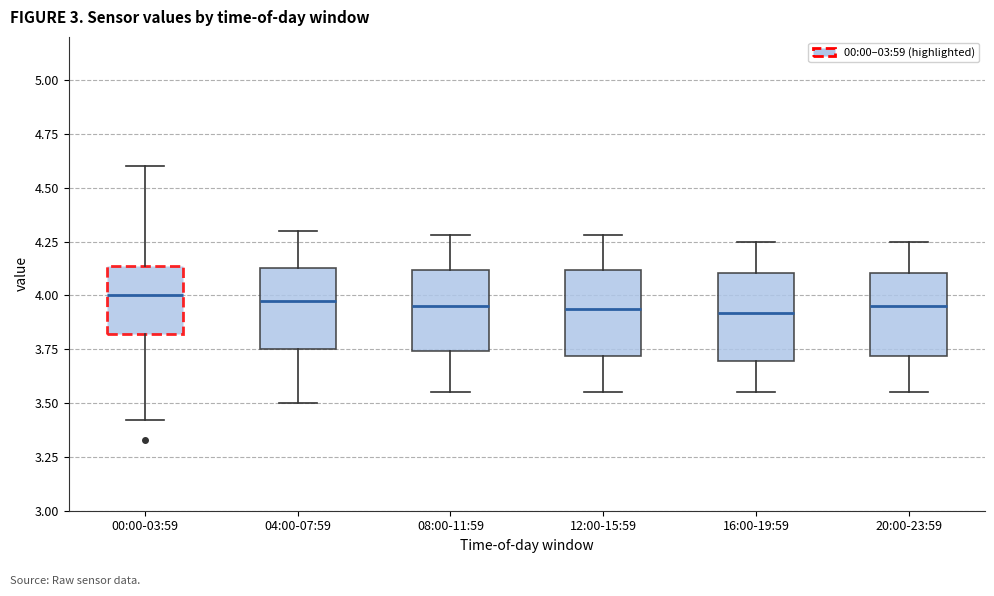

Where does the lower whisker of the box for 16:00-19:59 end on the y-axis? The values are not printed on the chart, so give them approximately, as read against the axis.

3.55